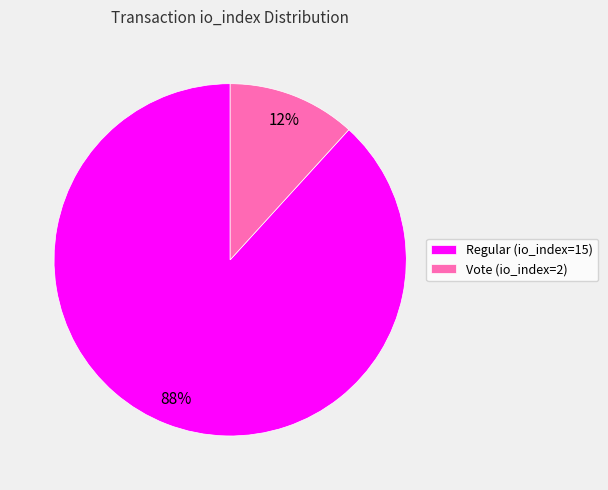

Rank the categories by value from highest to lowest.

Regular (io_index=15), Vote (io_index=2)